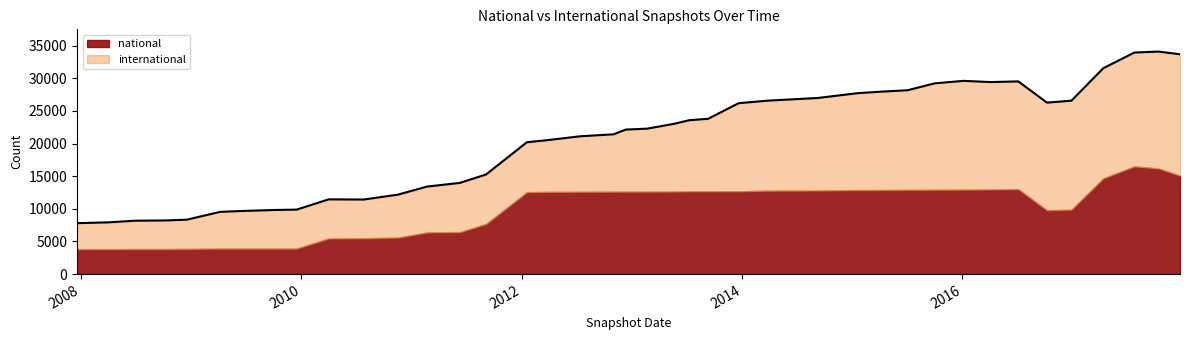

At which category does the chart reach its minimum across all series?

2007-12-19